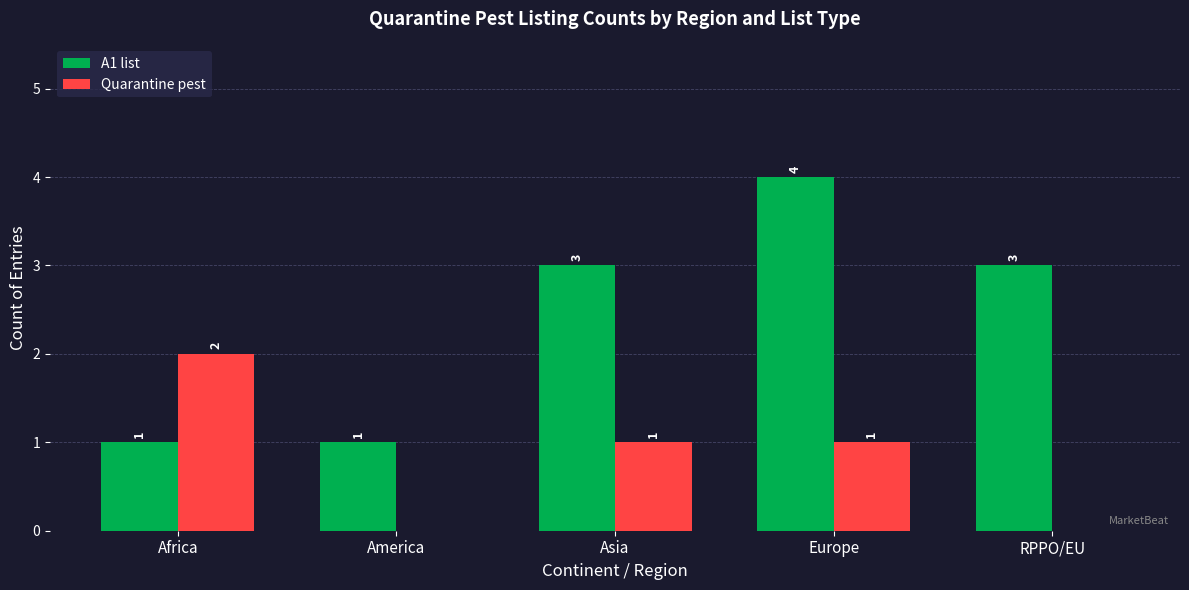

Reading left to right, transcribe all the data shown in this chart.

A1 list: 1	1	3	4	3
Quarantine pest: 2	0	1	1	0